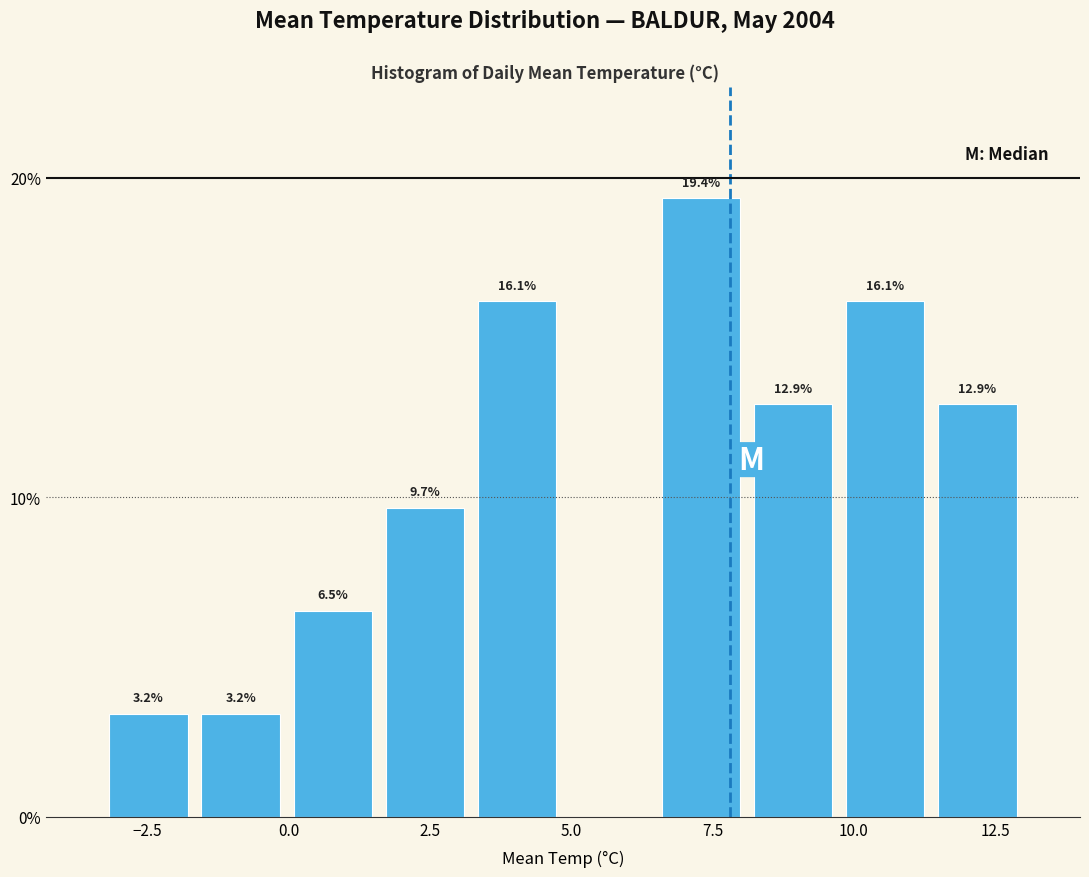

Read against the x-axis, roughly where is the centre of the tallest bar?

7.5